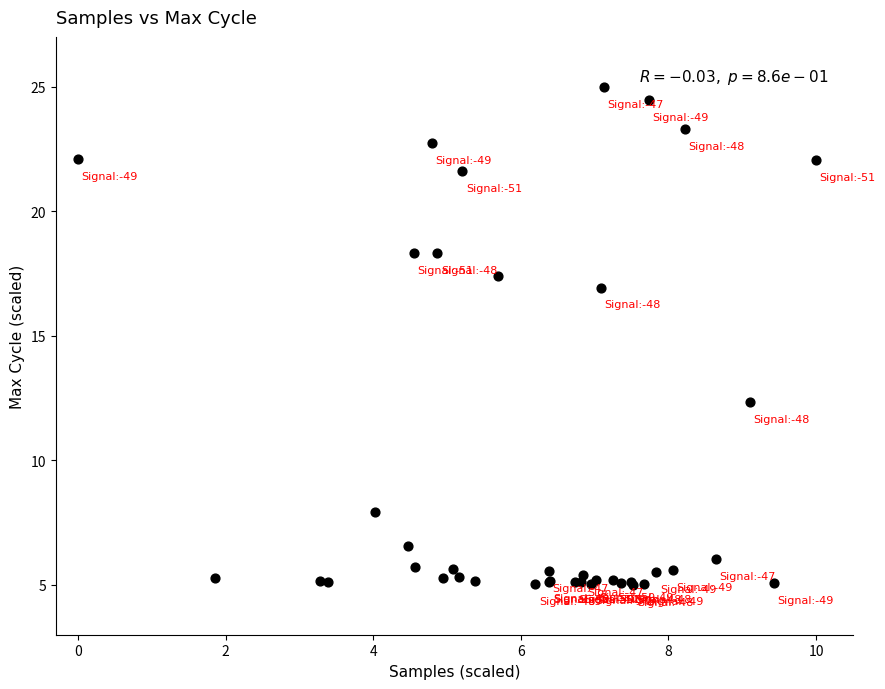

What Y value in the scatter plot is closest to 15?

16.9